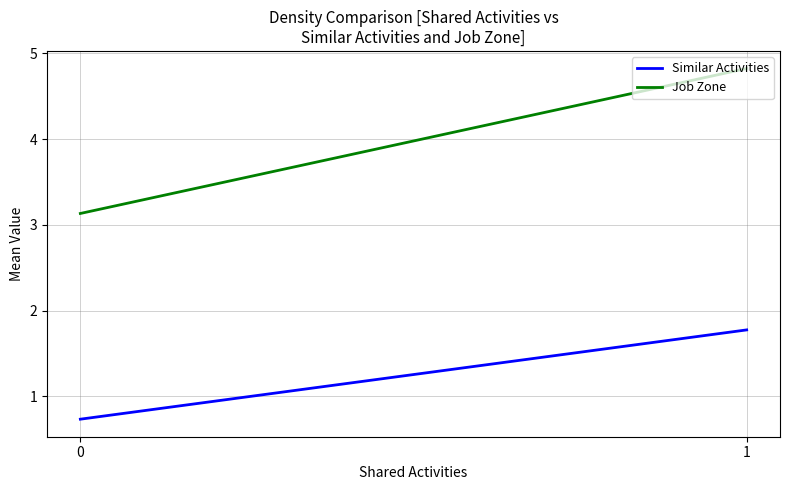

How many distinct data groups are displayed?

2